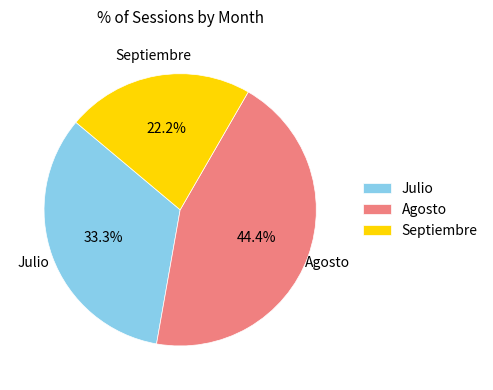

Do Septiembre and Agosto together represent more than half of the pie?

Yes